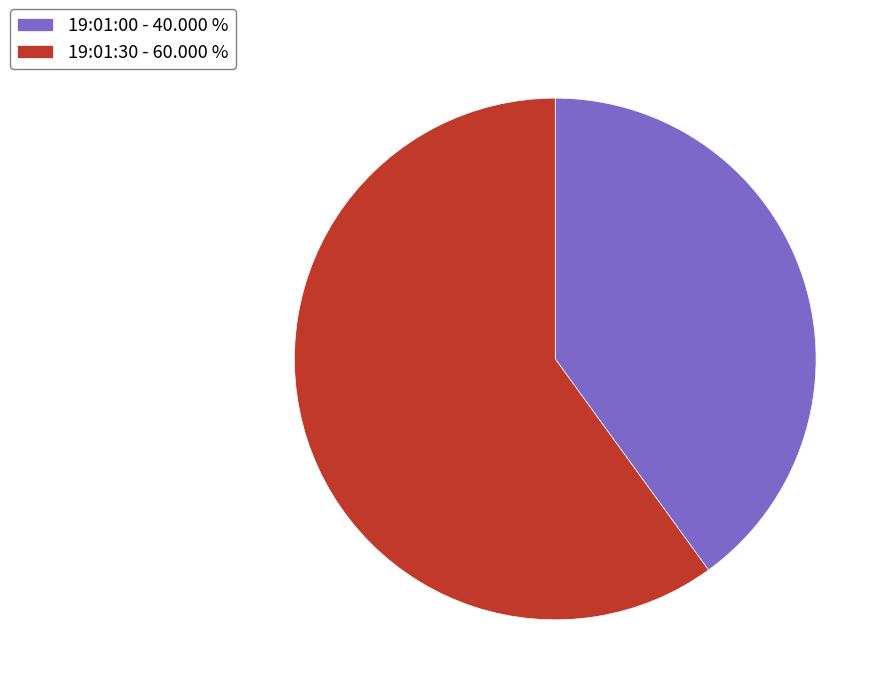

Is the sum of 19:01:00 - 40.000 % and 19:01:30 - 60.000 % greater than half?

Yes